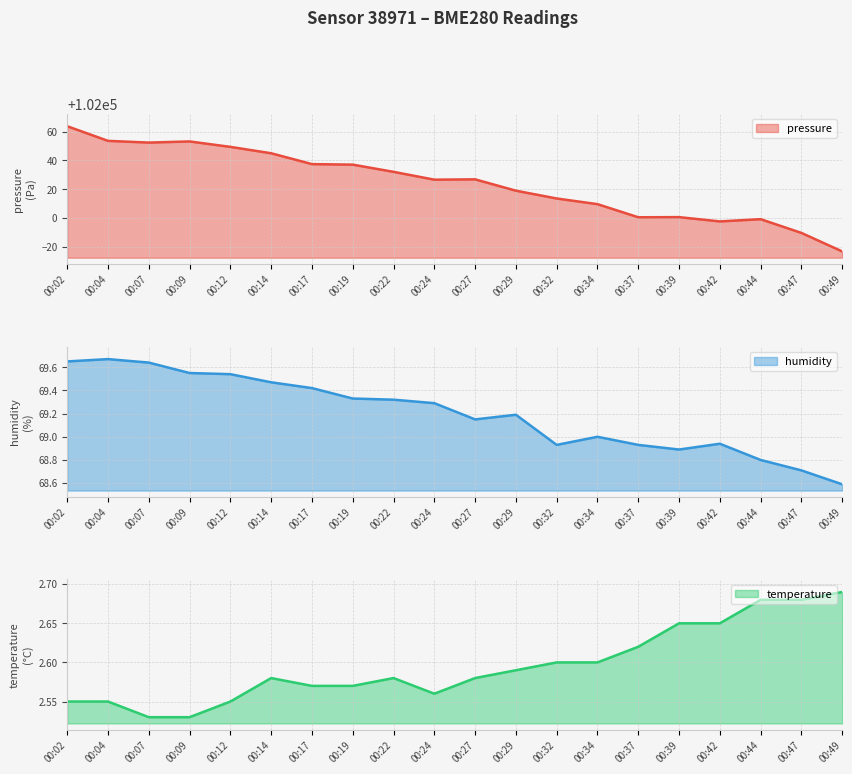

True or false: humidity and pressure cross at least once.

False